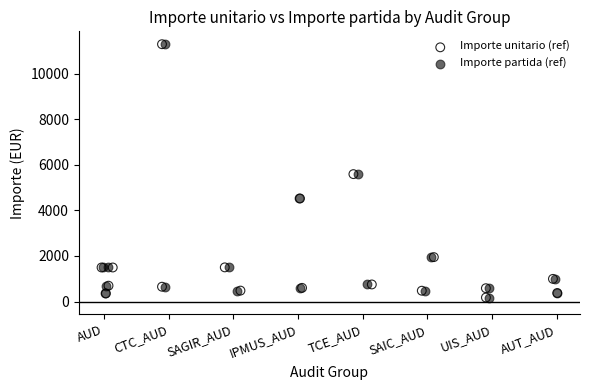

What are all the series names shown in the legend?

Importe unitario (ref), Importe partida (ref)